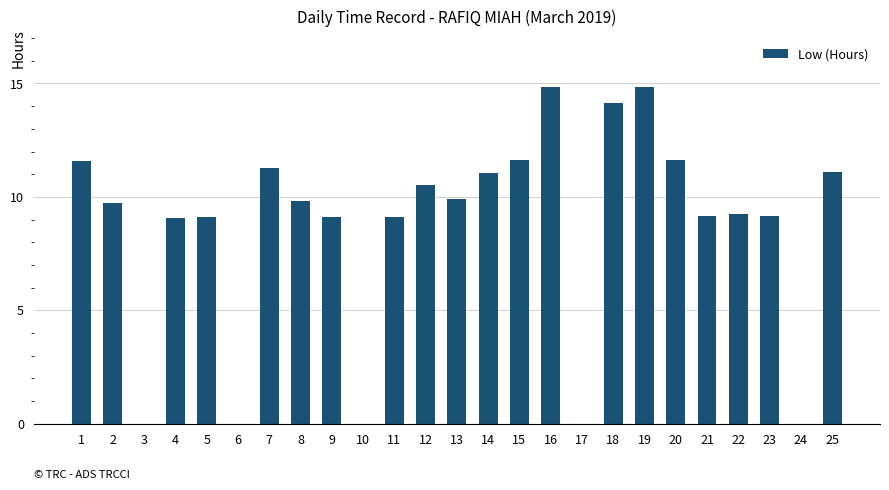

The value at 1 is 11.6. True or false?

True